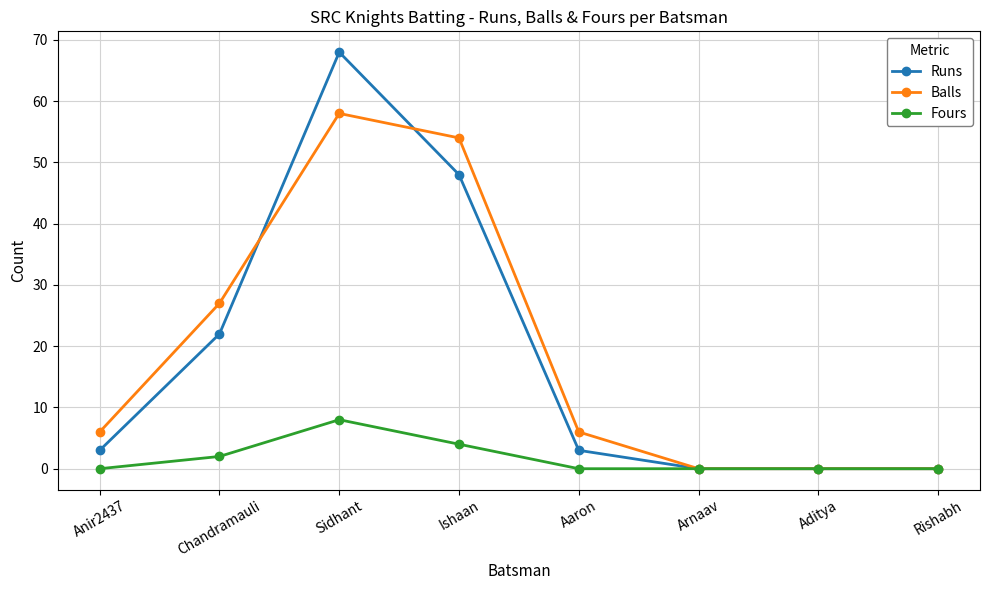

Does the chart have visible grid lines?

Yes